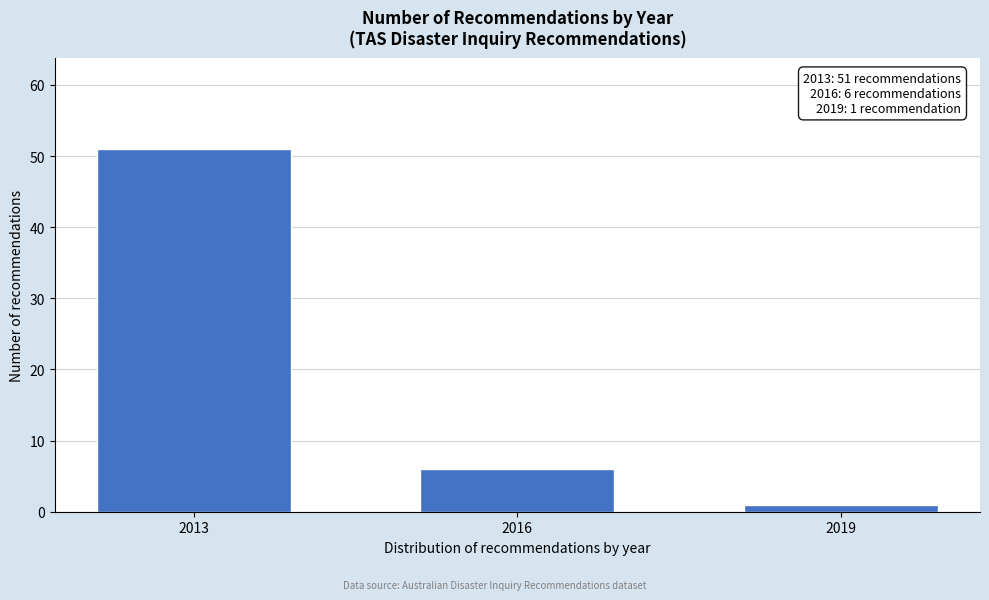

Reading left to right, transcribe all the data shown in this chart.

51	6	1